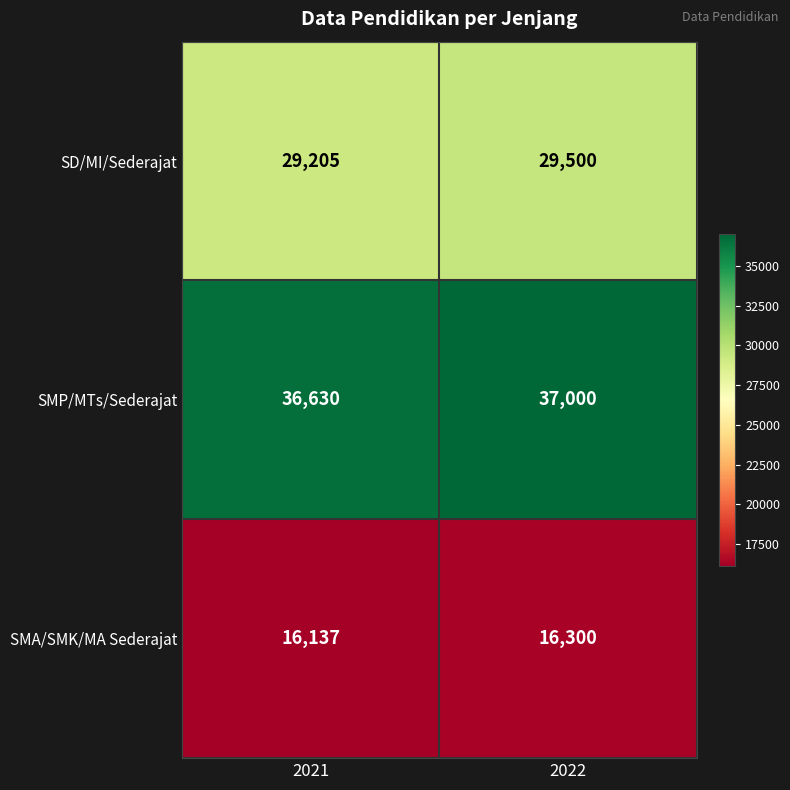

The SMA/SMK/MA Sederajat series shows 21495 at 2021. True or false?

False